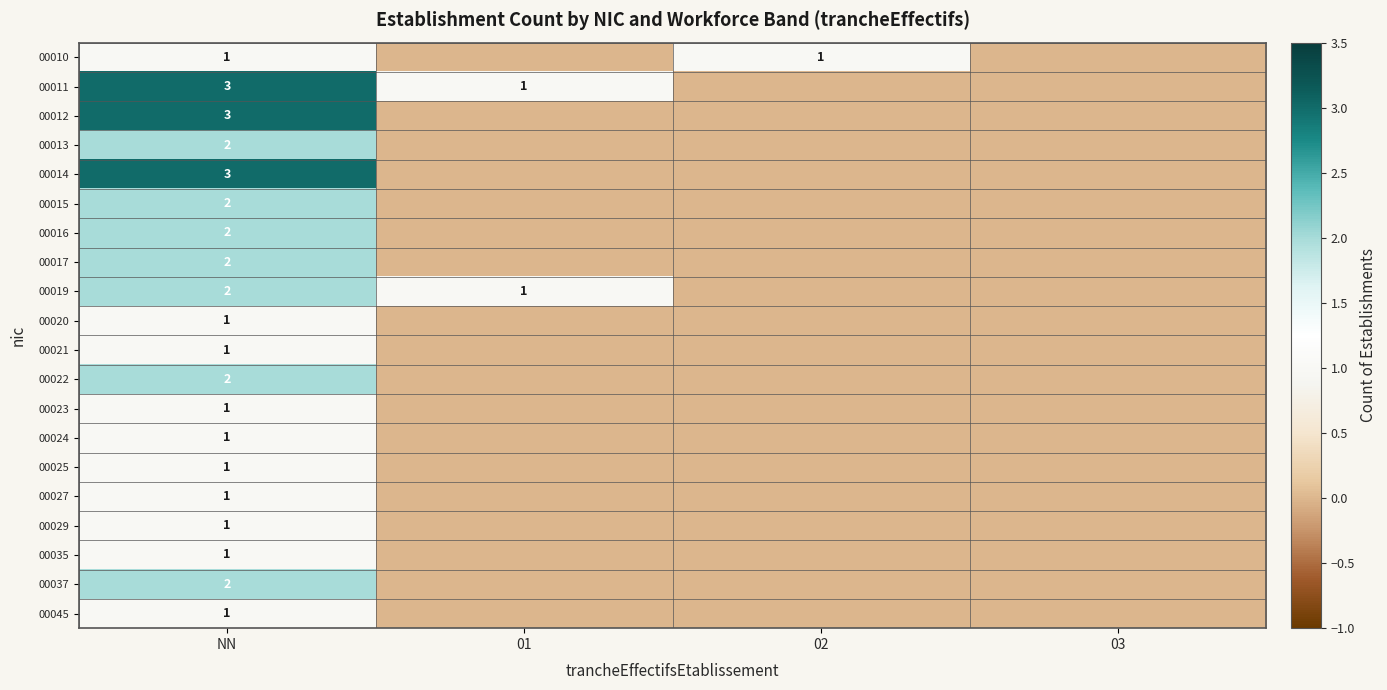

How many values in 00015 are above zero?

1